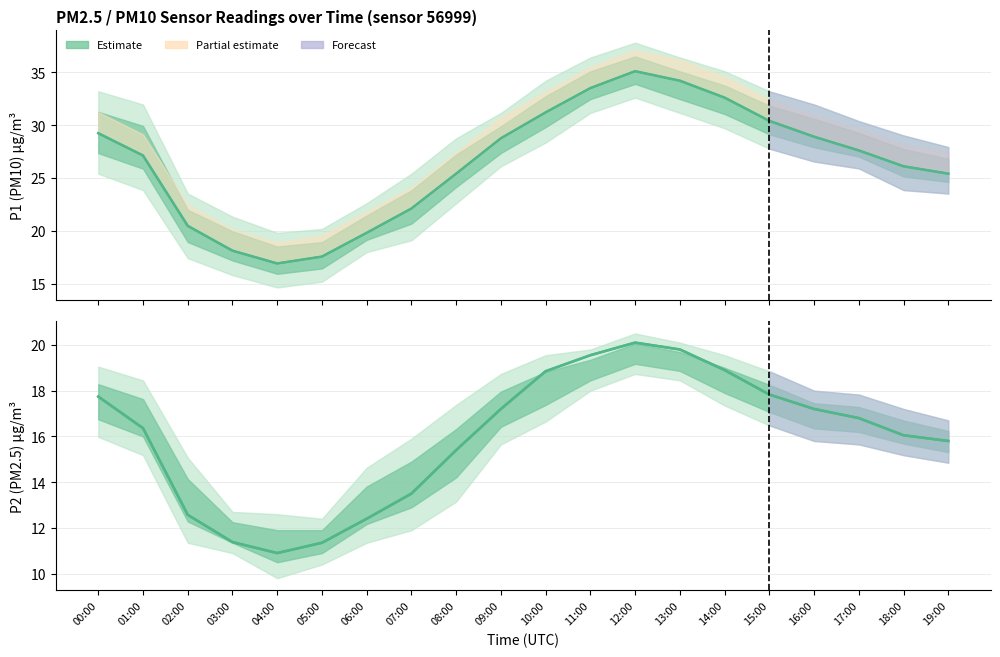

Which label corresponds to the smallest value in the chart?

04:00